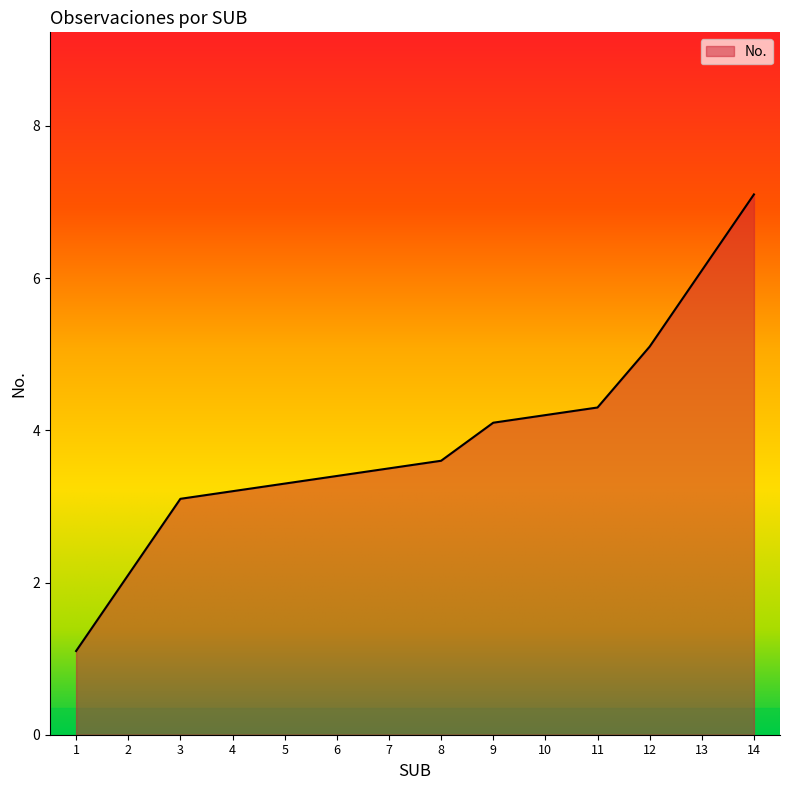

Reading right to left, list all the values displayed in this chart.

7.1	6.1	5.1	4.3	4.2	4.1	3.6	3.5	3.4	3.3	3.2	3.1	2.1	1.1